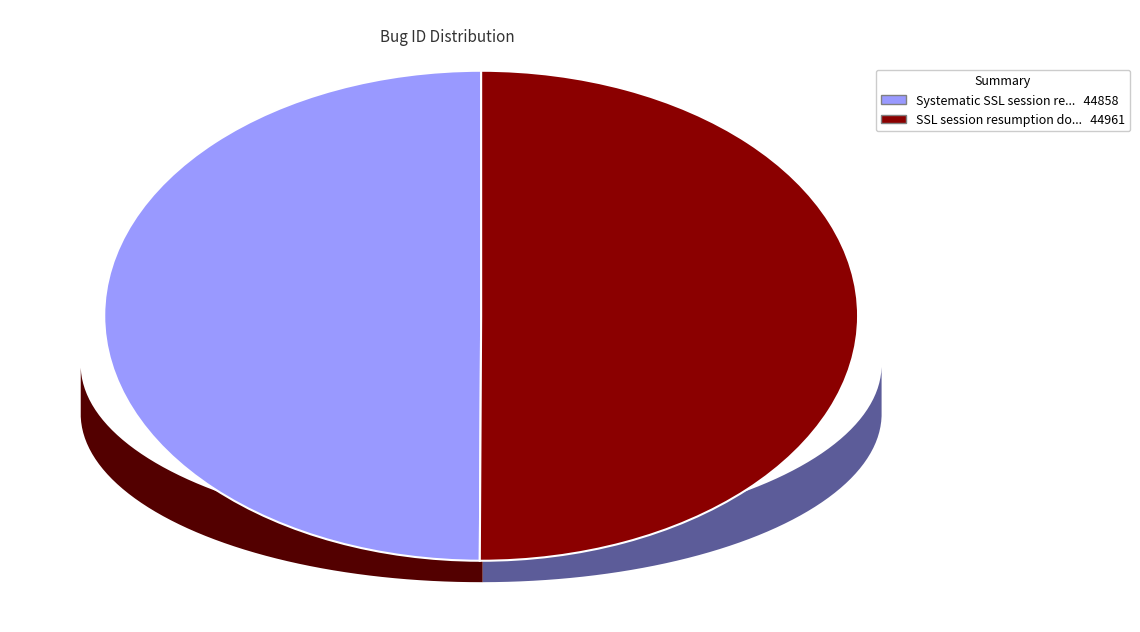

What is the largest slice in the pie chart?

SSL session resumption does not properly